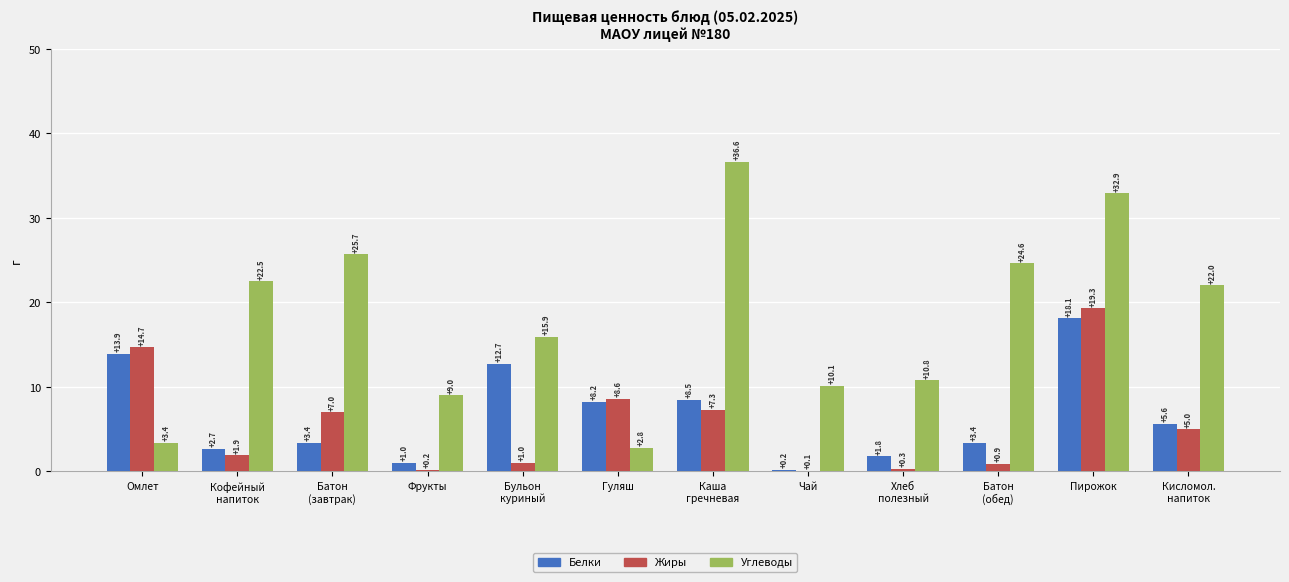

What is the greatest value displayed?

36.6